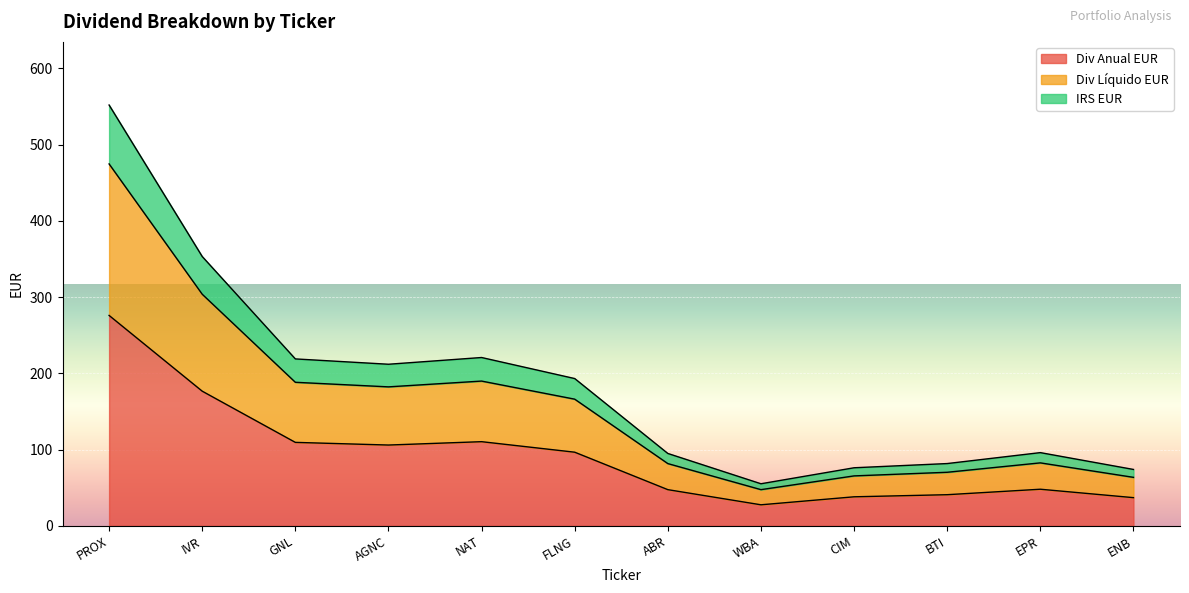

Which series reaches the minimum Y coordinate?

Div Anual EUR